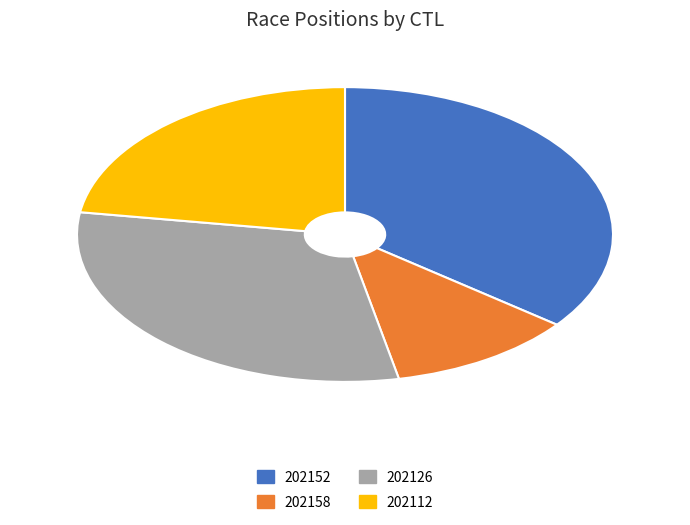

What is the smallest slice in the pie chart?

202158